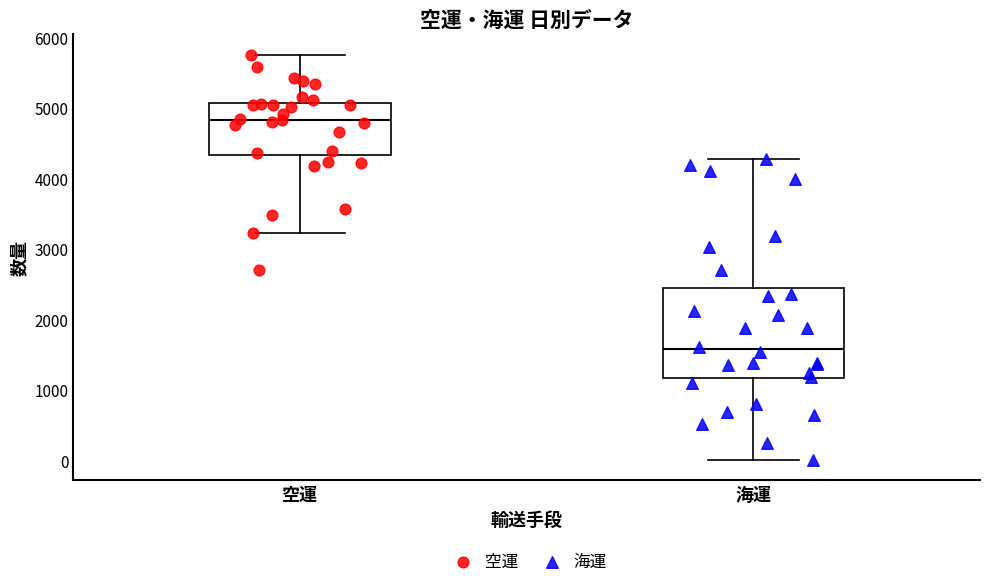

Which box's median line is the lowest?

海運